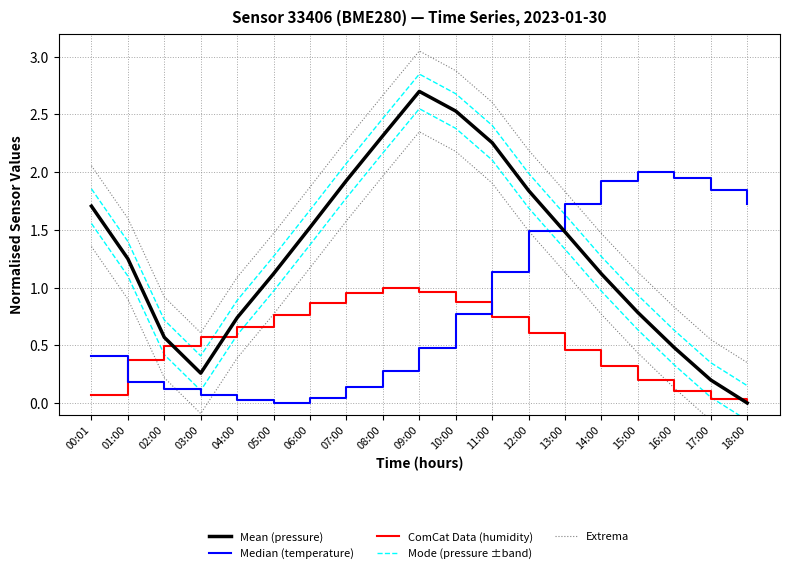

Is the value of Extrema at 07:00 greater than the value of Mode (pressure ±band) at 11:00?

No